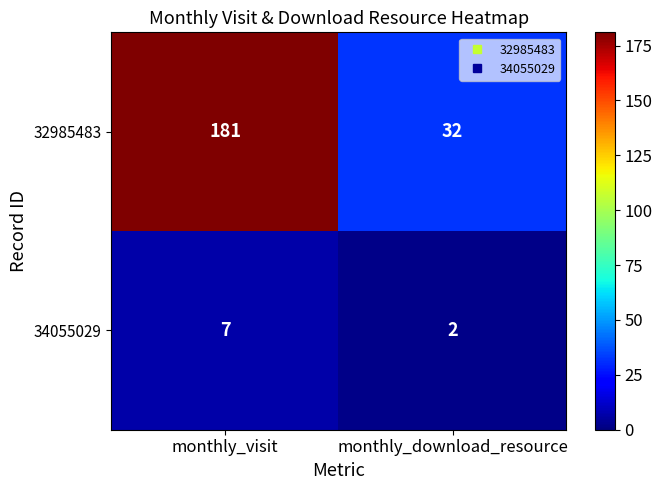

Rank the series by their maximum value, from lowest to highest.

34055029, 32985483